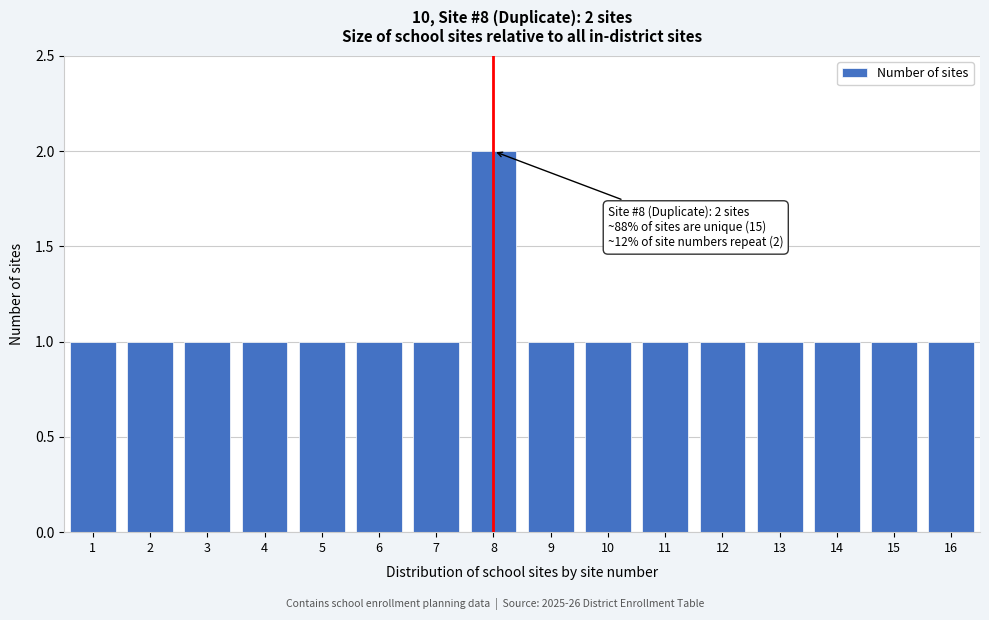

Reading left to right, extract all data points from this chart.

1=1	2=1	3=1	4=1	5=1	6=1	7=1	8=2	9=1	10=1	11=1	12=1	13=1	14=1	15=1	16=1